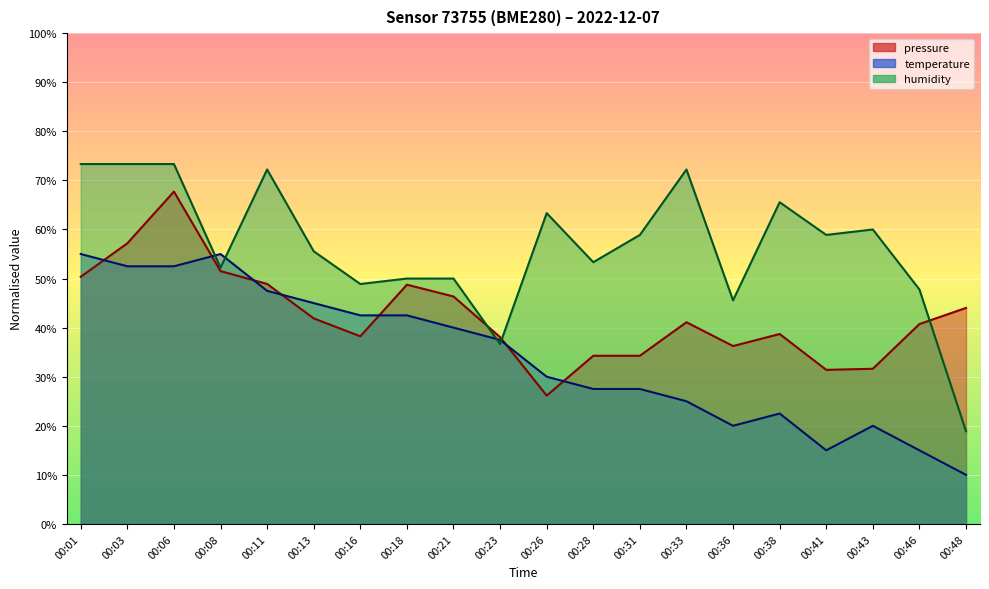

What are all the series names shown in the legend?

pressure, temperature, humidity